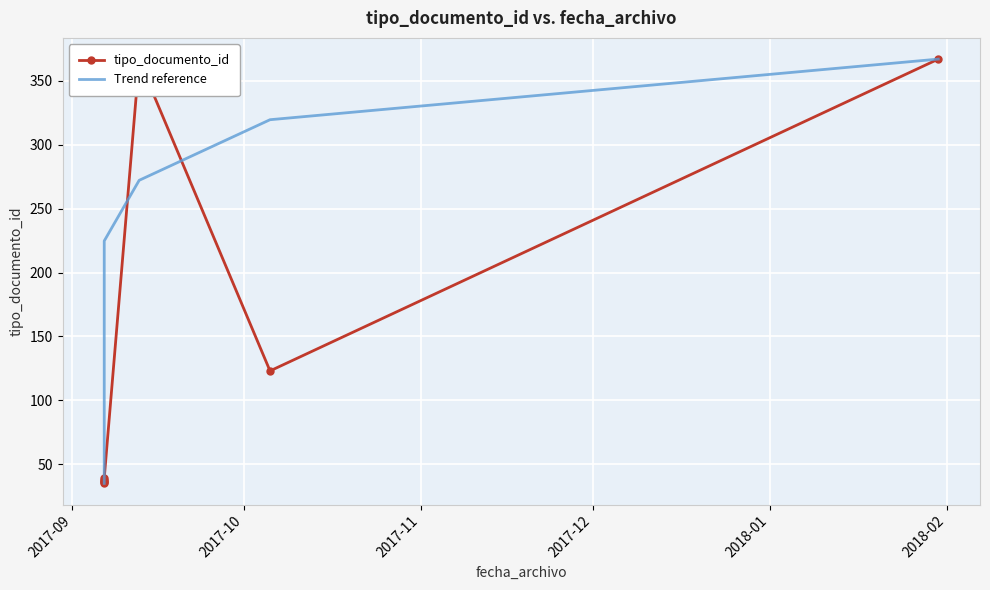

What is the sum of all tipo_documento_id values?

1041.0